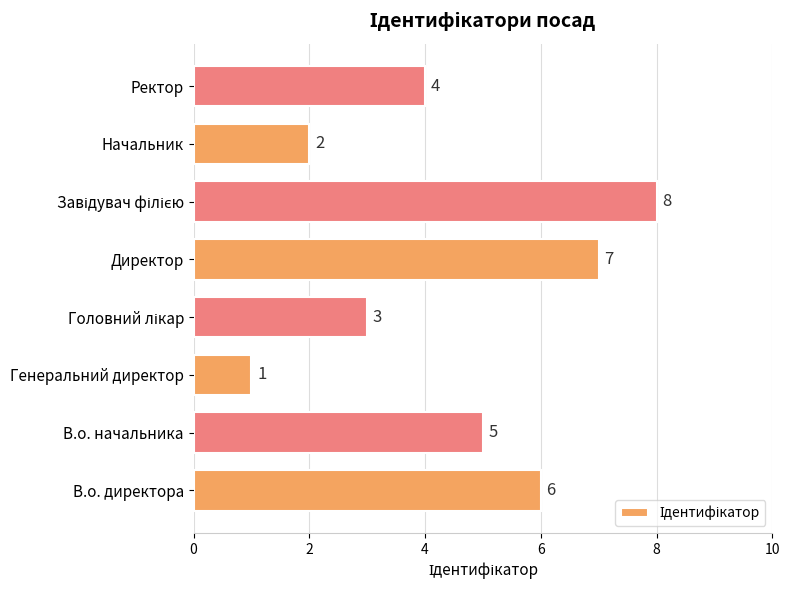

Reading bottom to top, list all the values displayed in this chart.

6	5	1	3	7	8	2	4